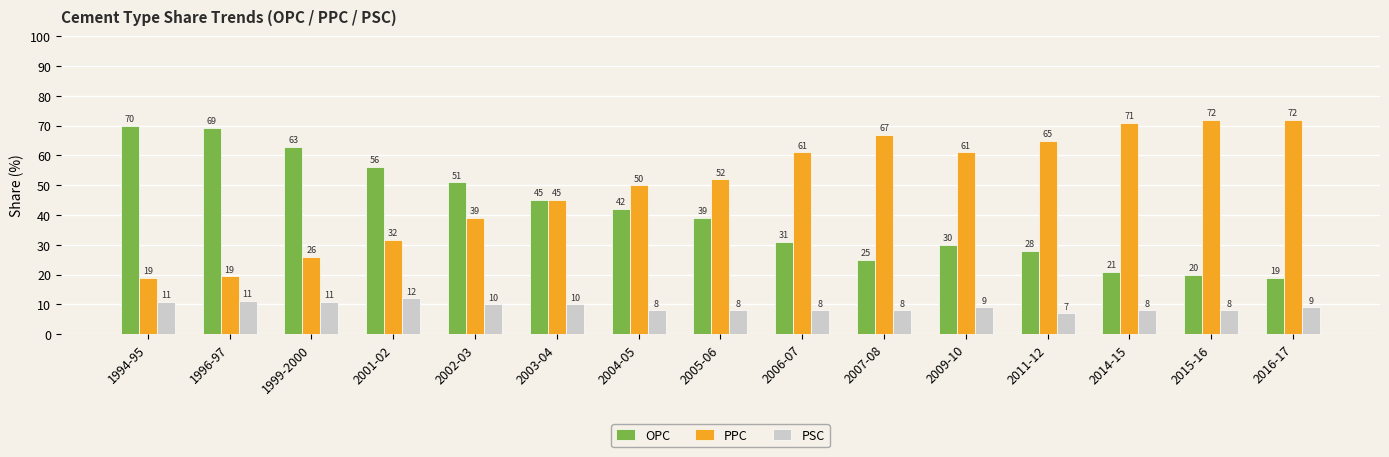

What is the label of the 12th bar from the right?

2001-02